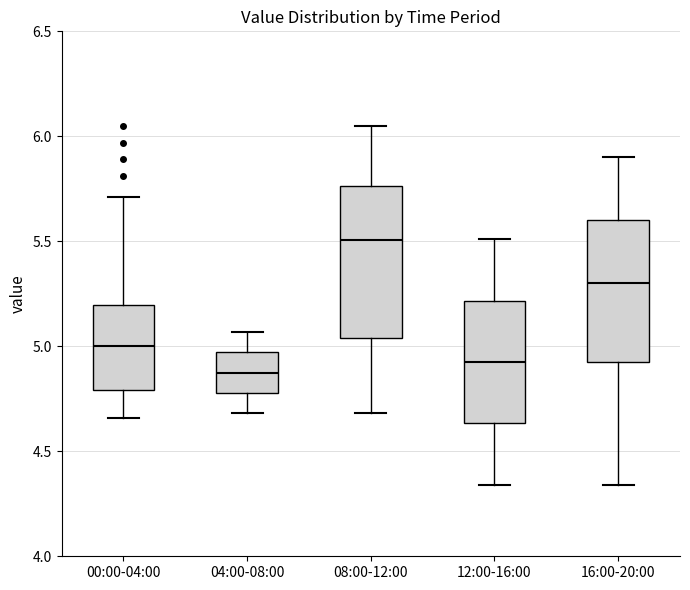

Which box has the highest median line?

08:00-12:00